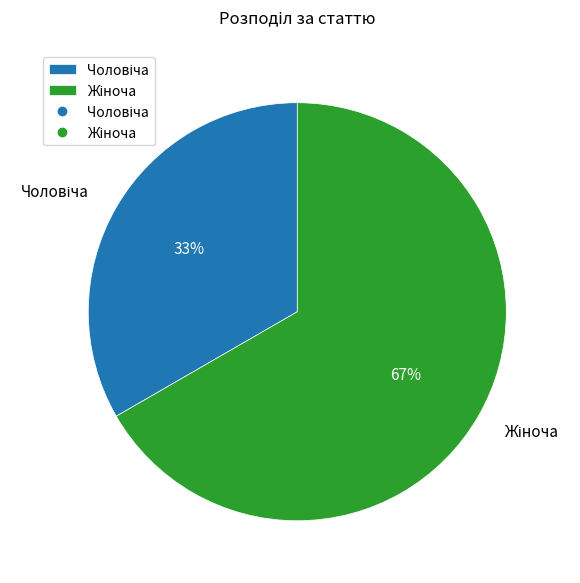

To the nearest percent, what is the average slice percentage?

50%